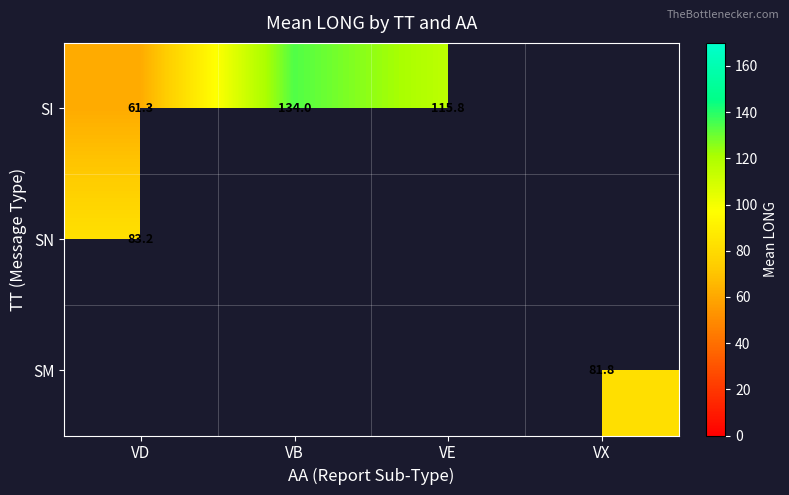

Which label corresponds to the largest value in the chart?

VB